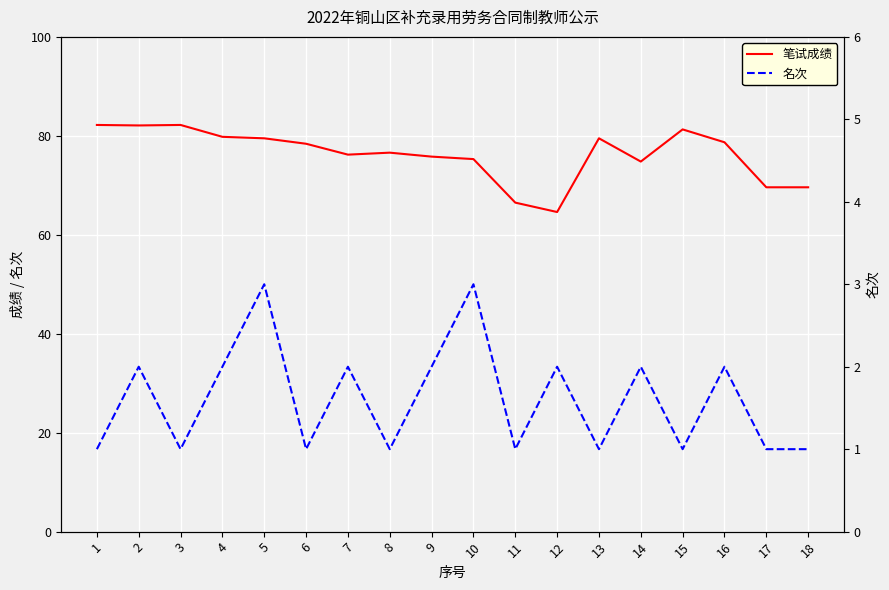

What is the spread (max minus min) of values at 18?

68.6